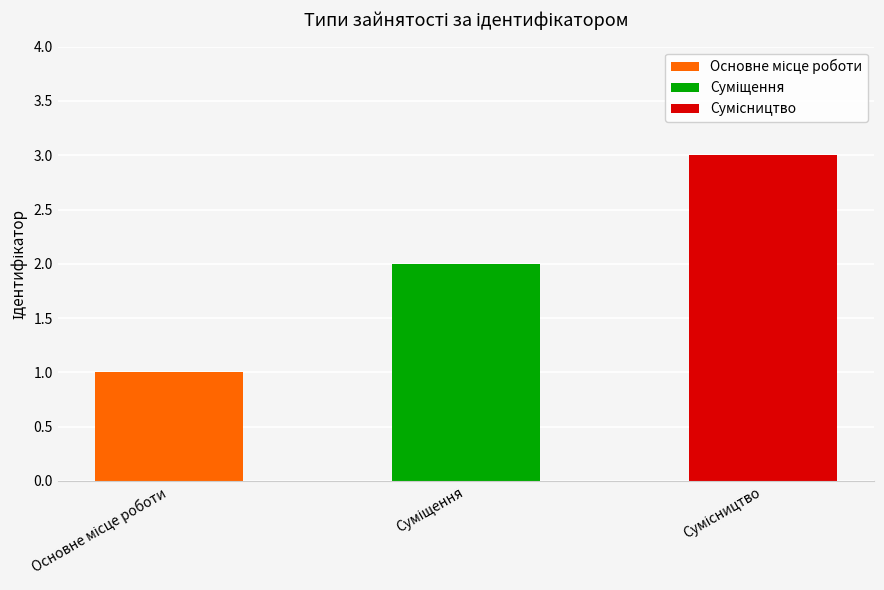

What is the difference between the maximum and minimum values?

2